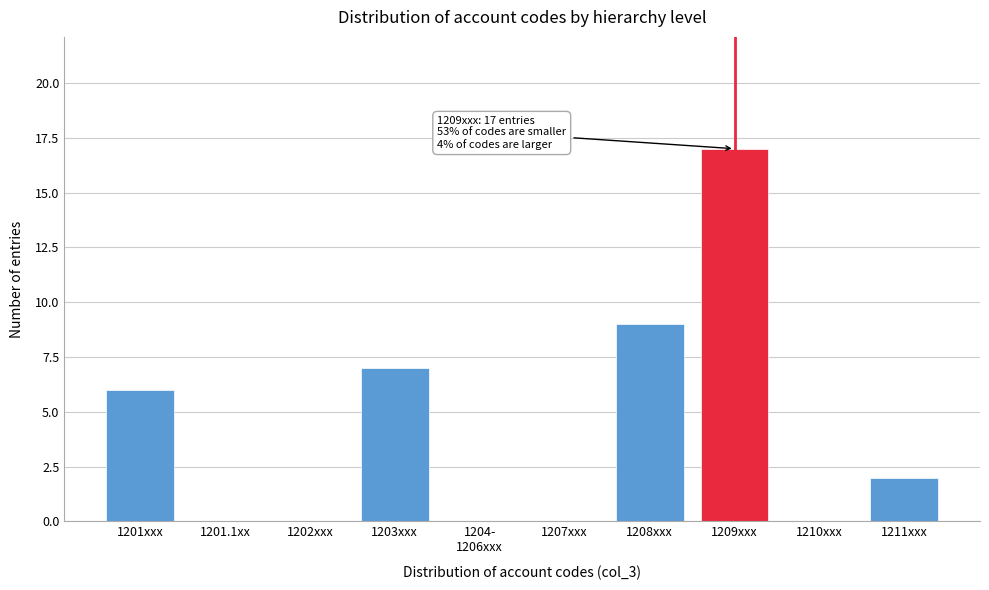

True or false: the data shows 7 at 1203xxx.

True